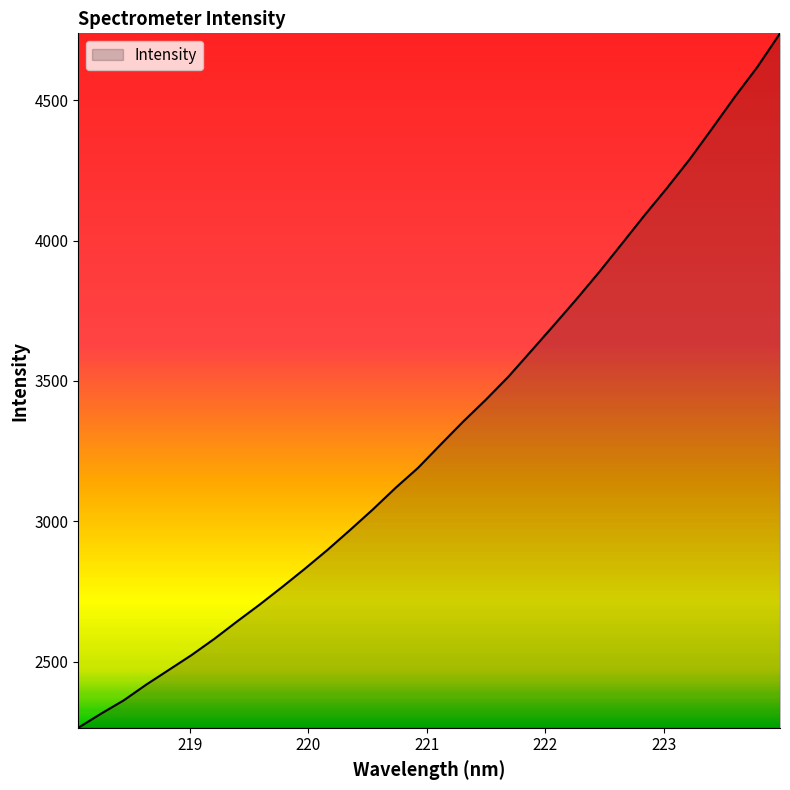

What is the maximum value shown in the chart?

4738.3